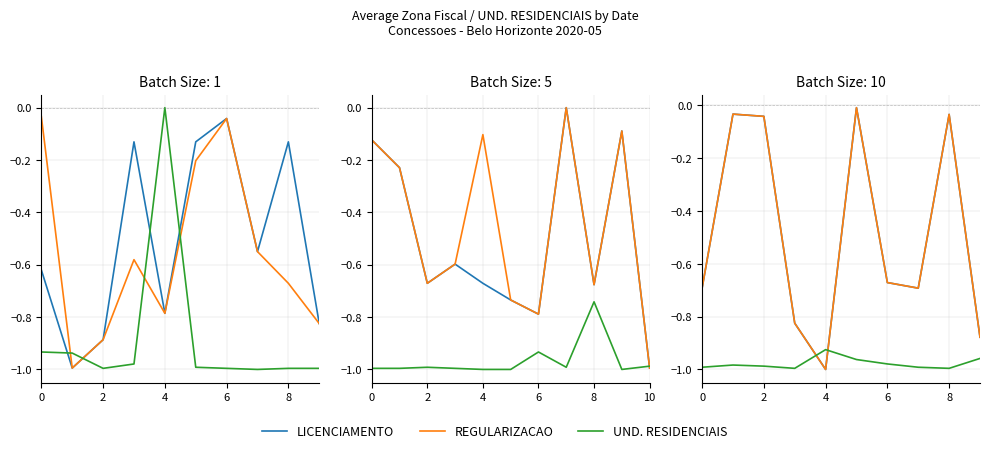

Rank the series by their maximum value, from highest to lowest.

LICENCIAMENTO, REGULARIZACAO, UND. RESIDENCIAIS